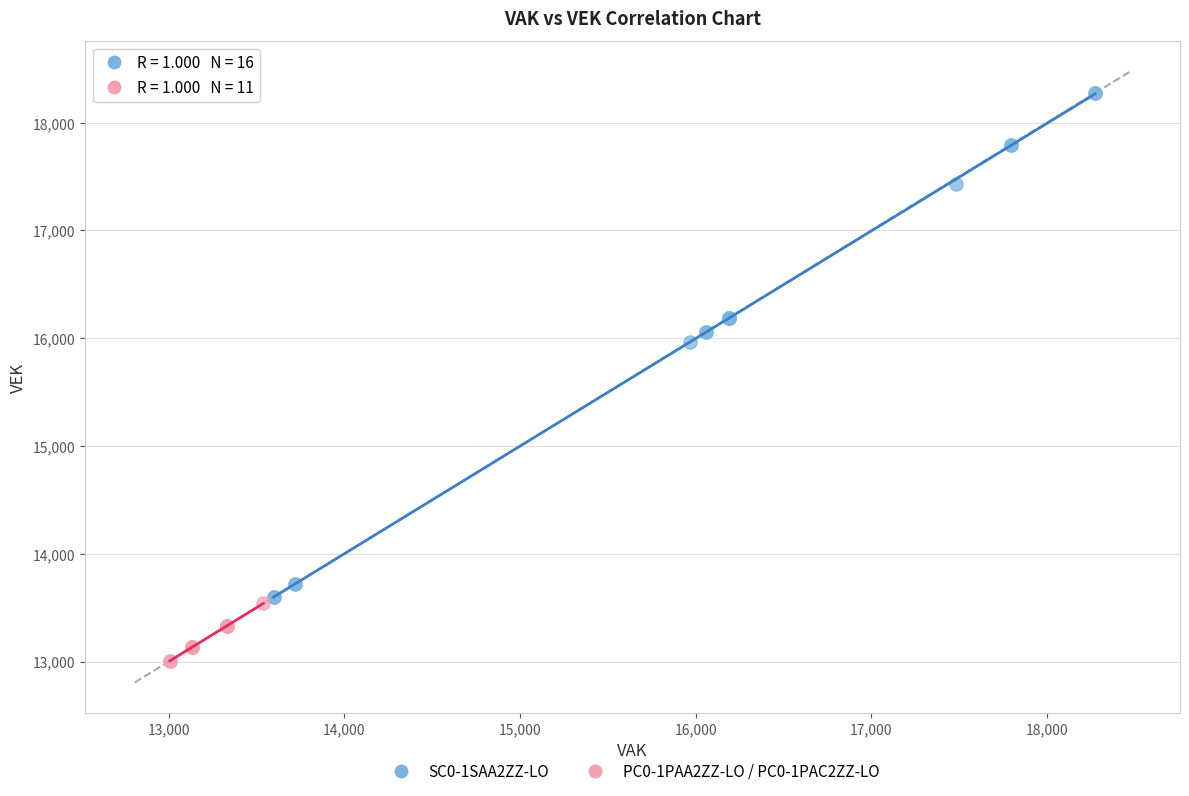

Which series reaches the maximum Y coordinate?

SC0-1SAA2ZZ-LO